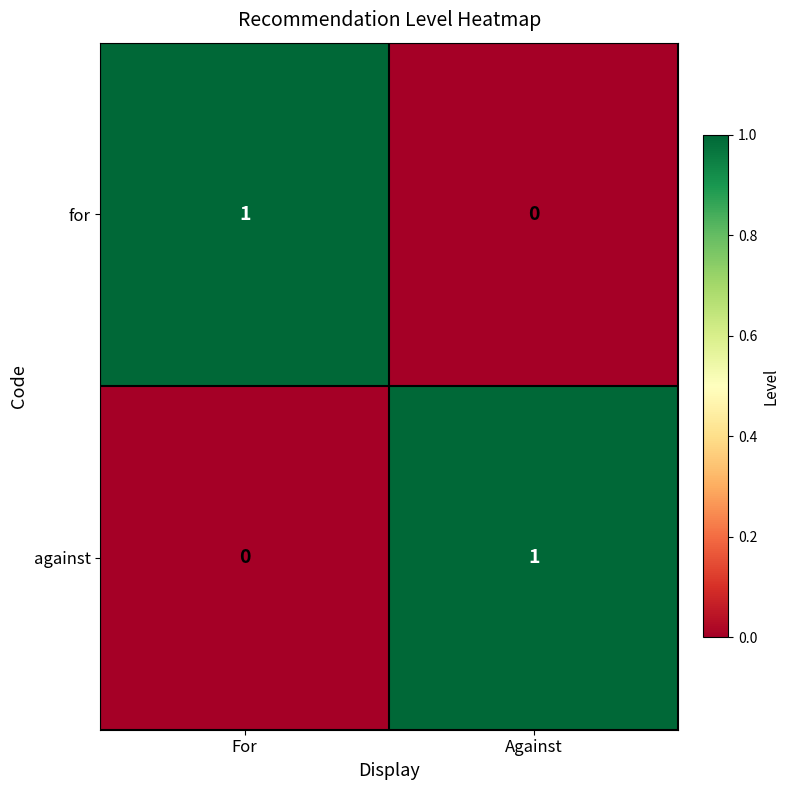

Reading right to left, what are all the values shown in this chart?

for: 0	1
against: 1	0